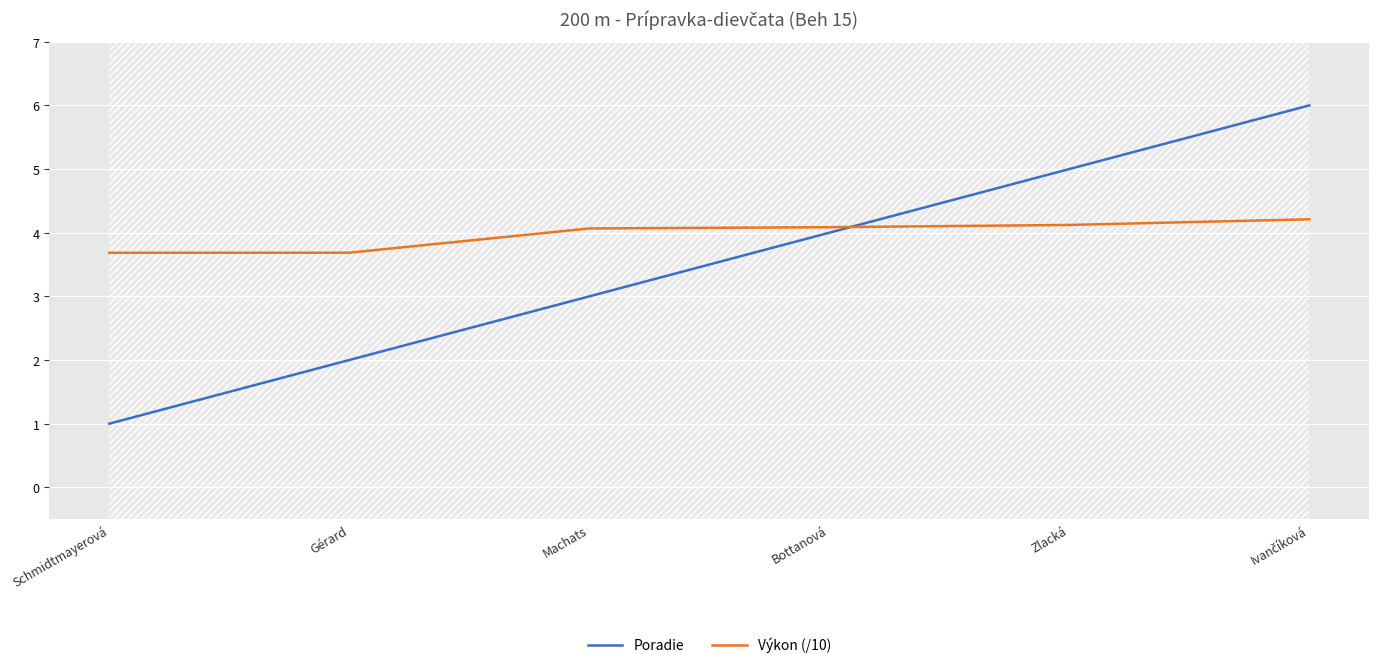

Reading left to right, list all the values displayed in this chart.

Poradie: 1.0	2.0	3.0	4.0	5.0	6.0
Výkon (/10): 3.7	3.7	4.1	4.1	4.1	4.2